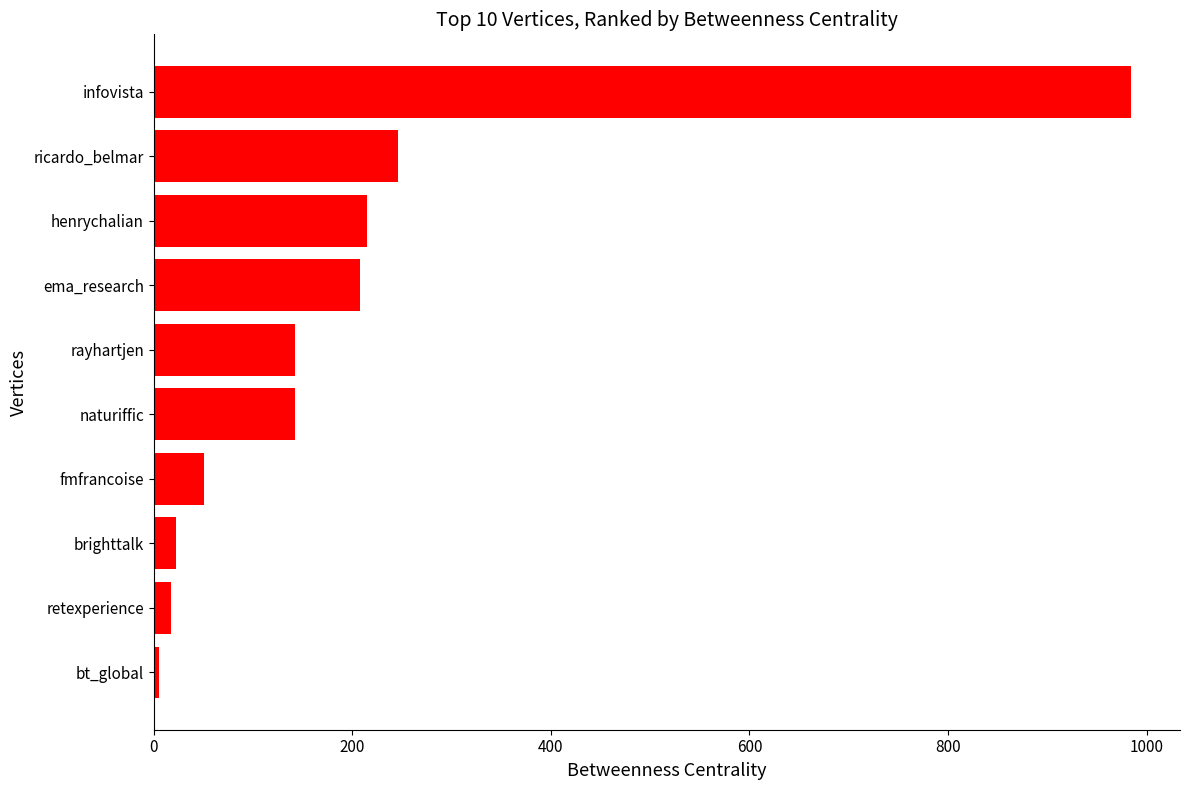

What value does the data have at rayhartjen?

142.0